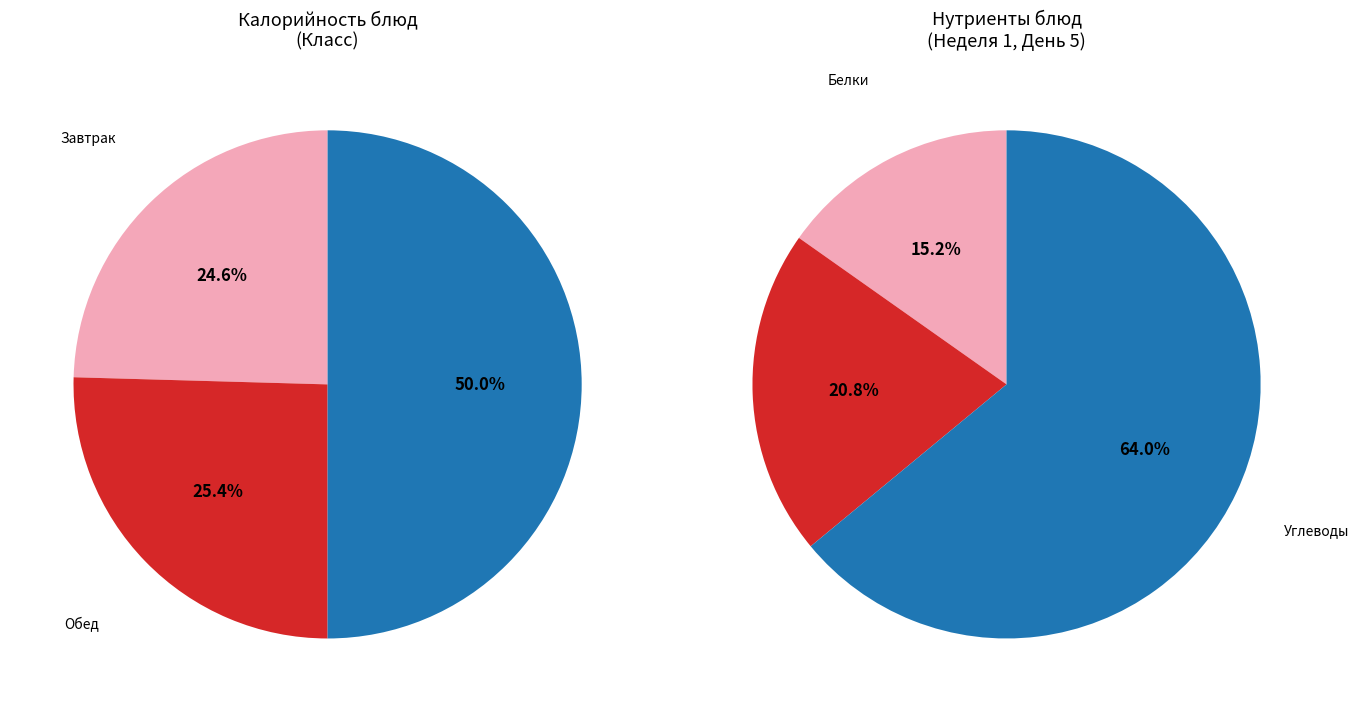

Does any single category account for the majority?

No